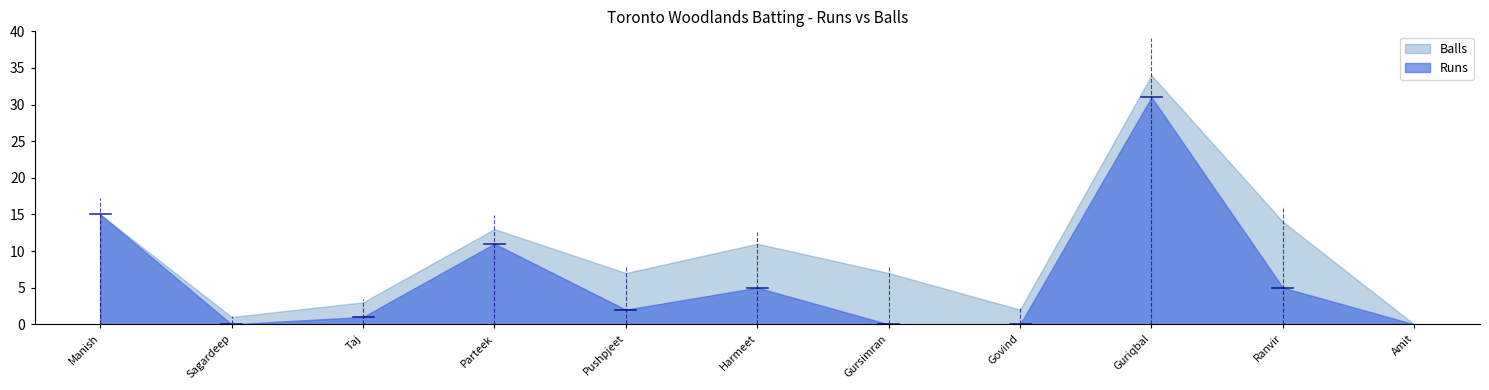

Count the number of categories in the chart.

11